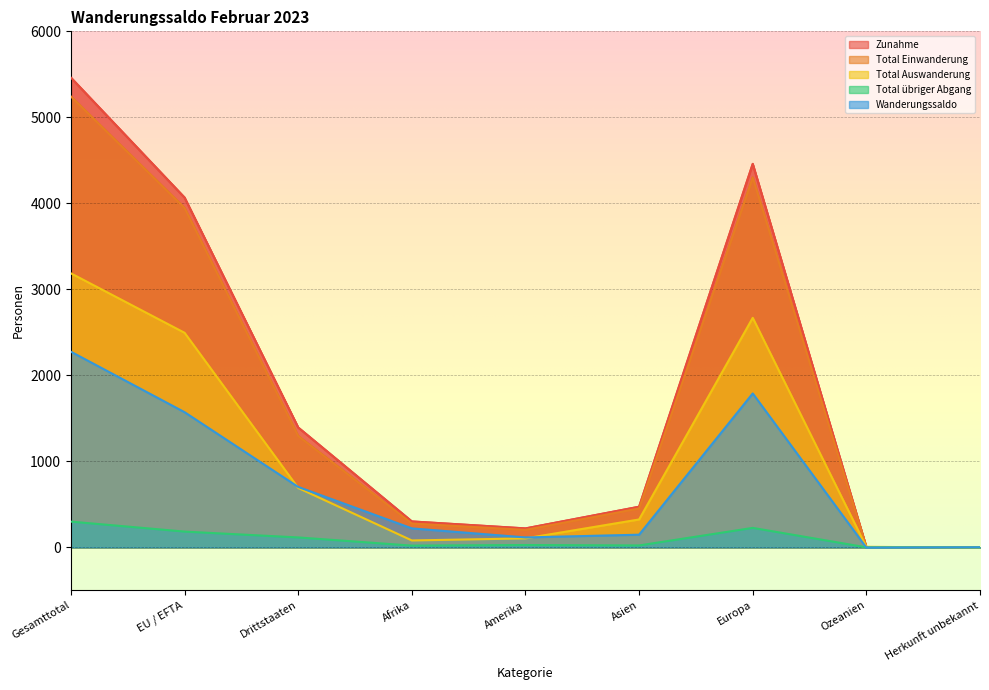

Is it true that Total Auswanderung equals 1478 at EU / EFTA?

False